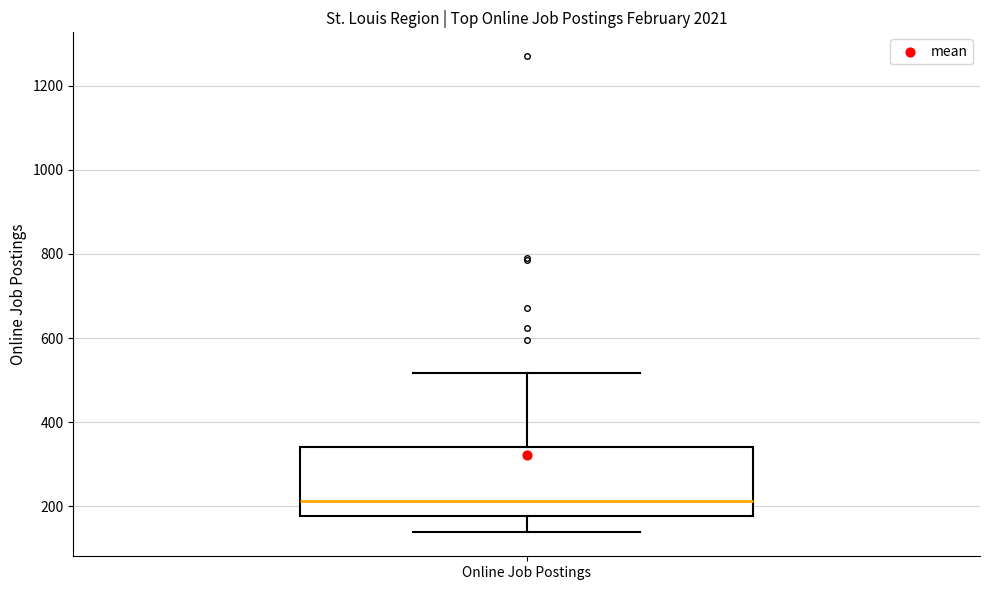

Read this box plot against the y-axis: the position of the median line, the range covered by the box, and the ends of both whiskers. The values are not printed on the chart, so give them approximately, as read against the axis.

median 220, box 180 to 340, whiskers 140 to 520